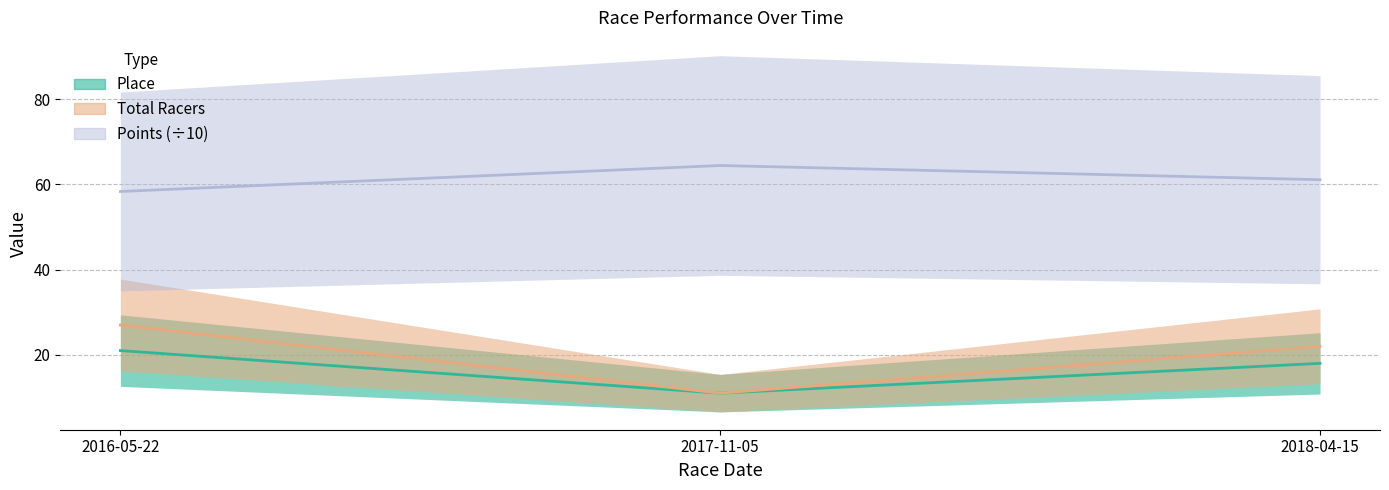

Count the Place values in the range 11 to 21.

3